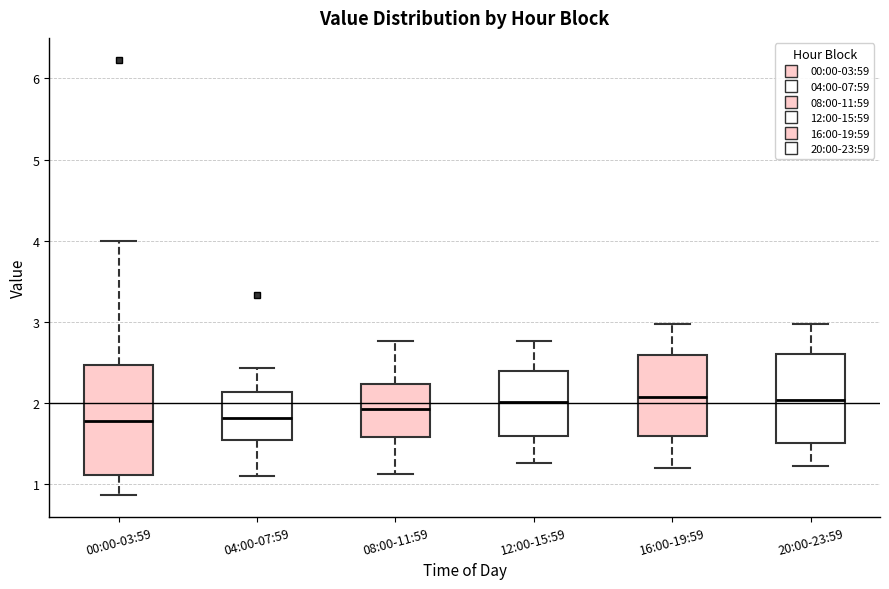

Reading left to right, transcribe this box plot: for each box, give where its median line is, the range the box spans, and where its two whiskers end, as read against the y-axis. The values are not printed on the chart, so give them approximately, as read against the axis.

00:00-03:59: median 1.8, box 1.1 to 2.5, whiskers 0.9 to 4.0
04:00-07:59: median 1.8, box 1.6 to 2.1, whiskers 1.1 to 2.4
08:00-11:59: median 1.9, box 1.6 to 2.2, whiskers 1.1 to 2.8
12:00-15:59: median 2.0, box 1.6 to 2.4, whiskers 1.3 to 2.8
16:00-19:59: median 2.1, box 1.6 to 2.6, whiskers 1.2 to 3.0
20:00-23:59: median 2.0, box 1.5 to 2.6, whiskers 1.2 to 3.0